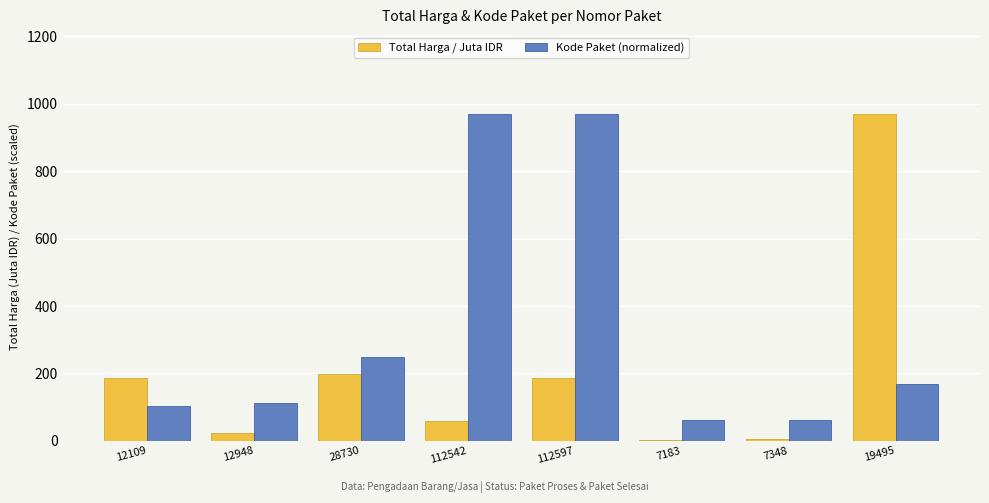

What is the sum of all Kode Paket (normalized) values?

2696.4